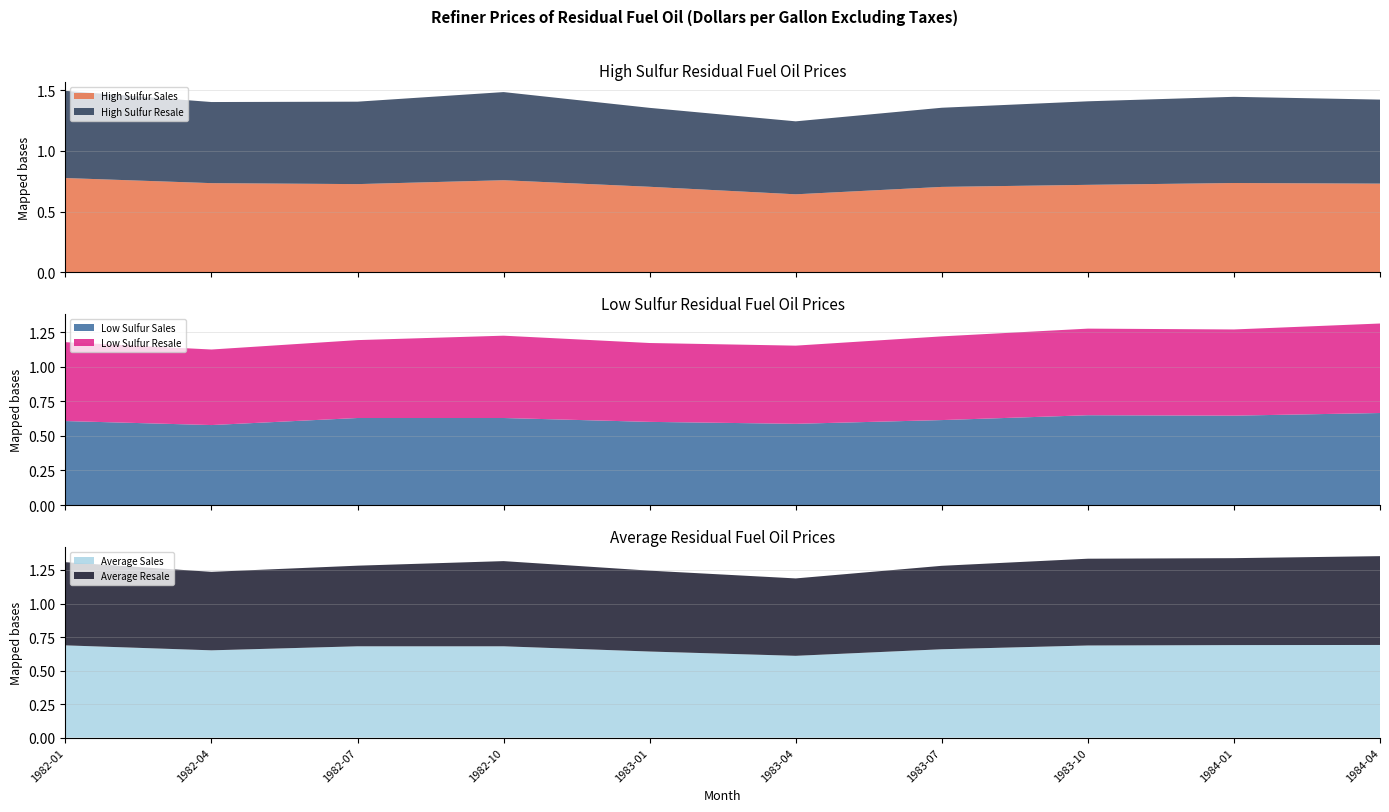

Reading left to right, transcribe all the data shown in this chart.

High Sulfur Sales: 0.8	0.7	0.7	0.8	0.7	0.6	0.7	0.7	0.7	0.7
High Sulfur Resale: 0.7	0.7	0.7	0.7	0.7	0.6	0.7	0.7	0.7	0.7
Low Sulfur Sales: 0.6	0.6	0.6	0.6	0.6	0.6	0.6	0.6	0.6	0.7
Low Sulfur Resale: 0.6	0.5	0.6	0.6	0.6	0.6	0.6	0.6	0.6	0.6
Average Sales: 0.7	0.7	0.7	0.7	0.6	0.6	0.7	0.7	0.7	0.7
Average Resale: 0.6	0.6	0.6	0.6	0.6	0.6	0.6	0.6	0.6	0.7